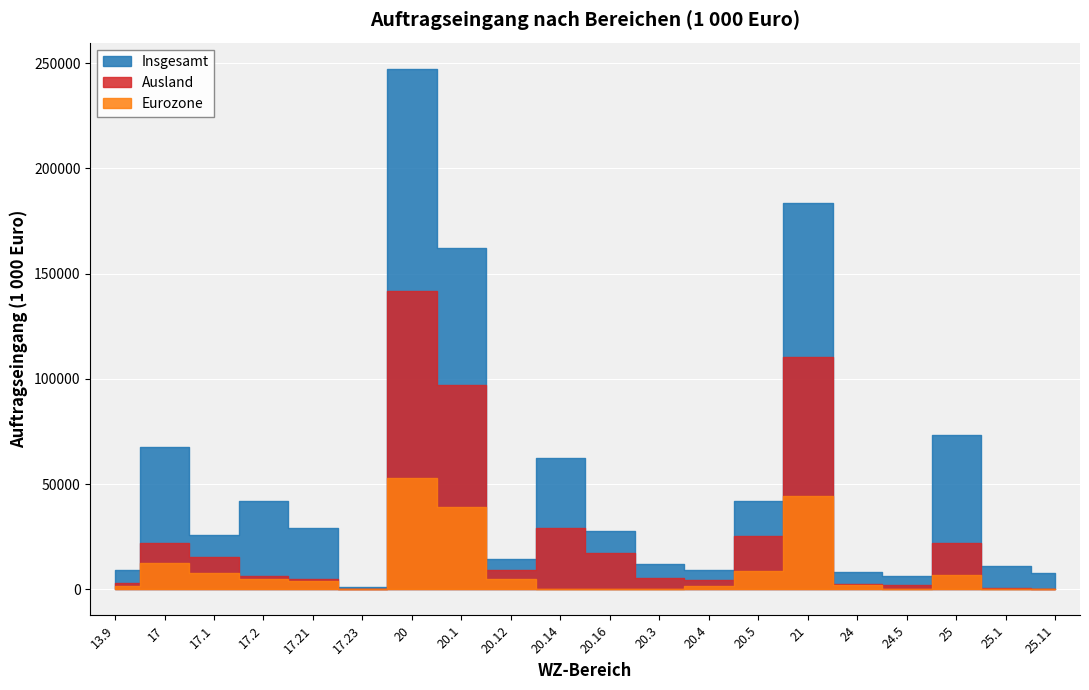

What is the difference between the Ausland values at 20.4 and 25.1?

3933.1